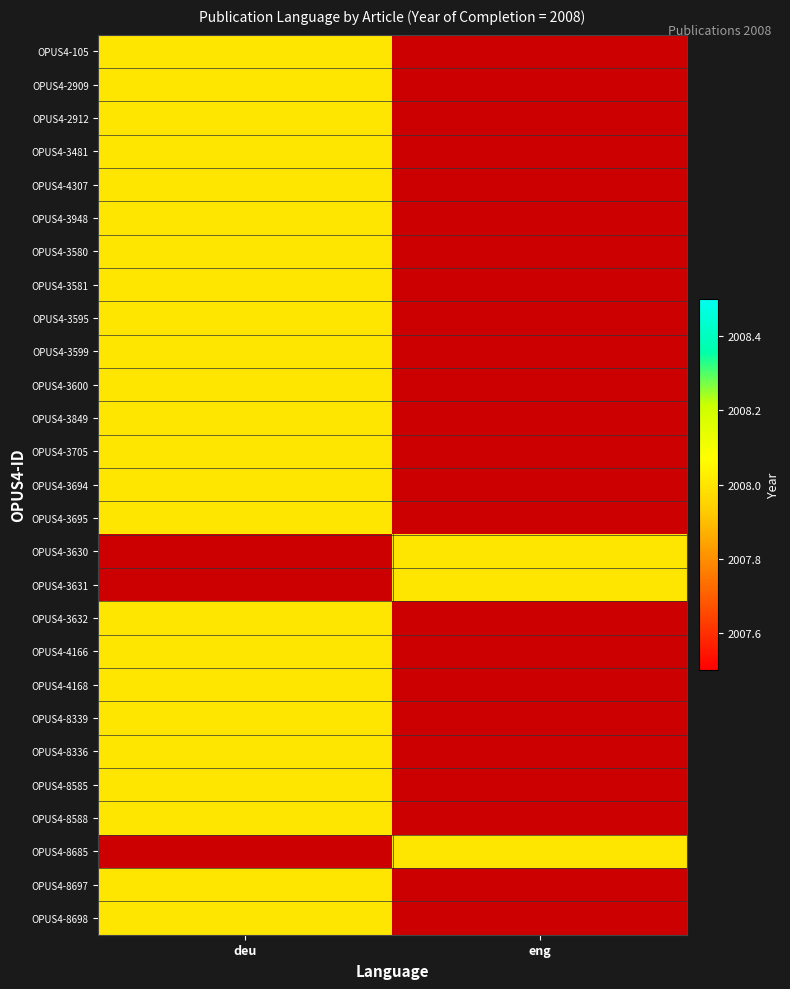

List the series in order of their peak value, highest first.

OPUS4-105, OPUS4-2909, OPUS4-2912, OPUS4-3481, OPUS4-4307, OPUS4-3948, OPUS4-3580, OPUS4-3581, OPUS4-3595, OPUS4-3599, OPUS4-3600, OPUS4-3849, OPUS4-3705, OPUS4-3694, OPUS4-3695, OPUS4-3630, OPUS4-3631, OPUS4-3632, OPUS4-4166, OPUS4-4168, OPUS4-8339, OPUS4-8336, OPUS4-8585, OPUS4-8588, OPUS4-8685, OPUS4-8697, OPUS4-8698